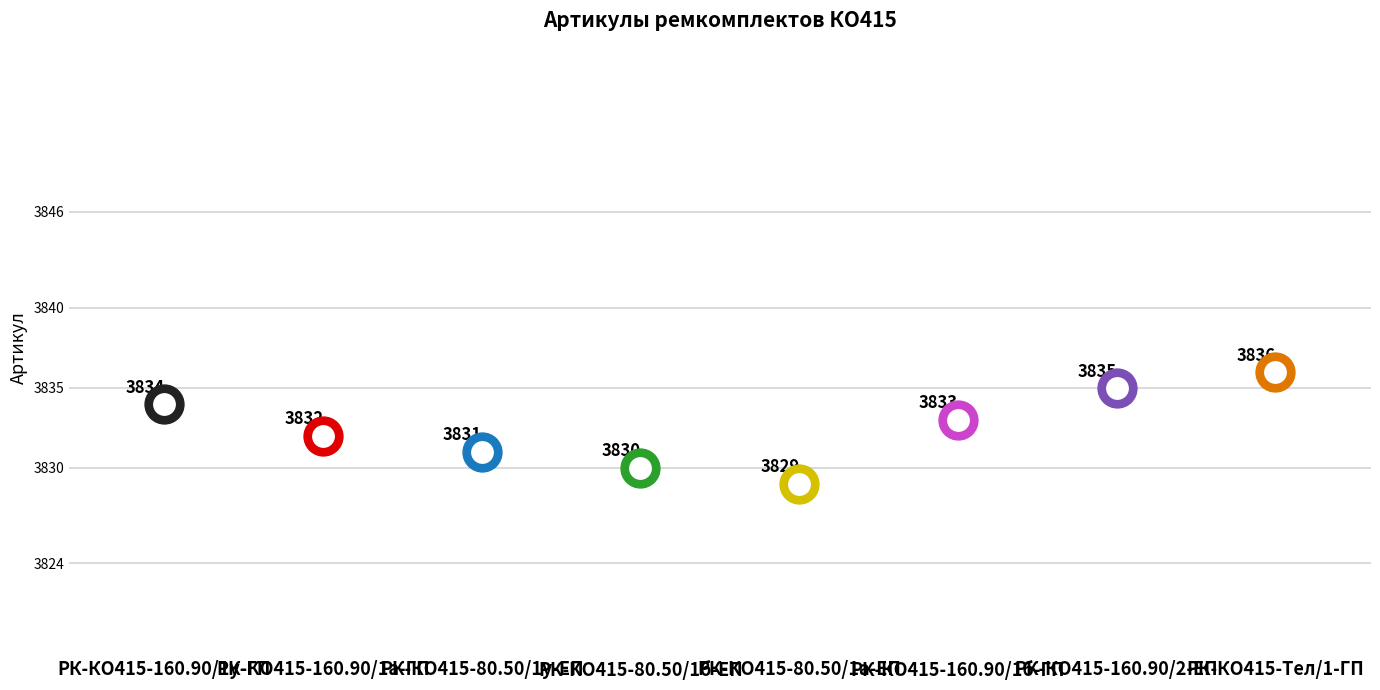

Approximately how many times larger is the value at РК-КО415-160.90/2-ЕП compared to РК-КО415-80.50/1у-ЕП?

1.0